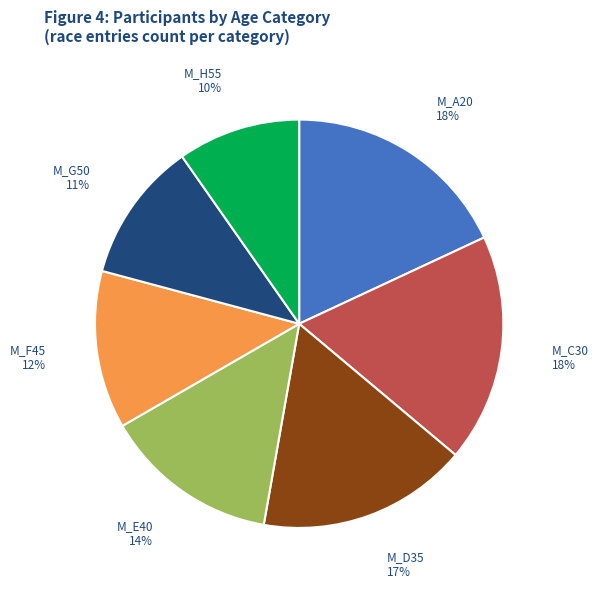

To the nearest percent, what is the average slice percentage?

14%